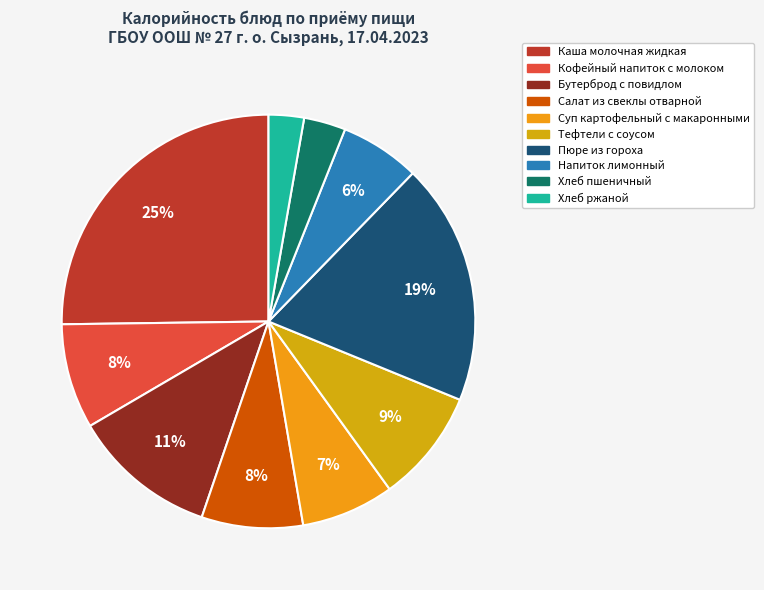

What is the ratio of the value at Напиток лимонный to the value at Тефтели с соусом?

0.7